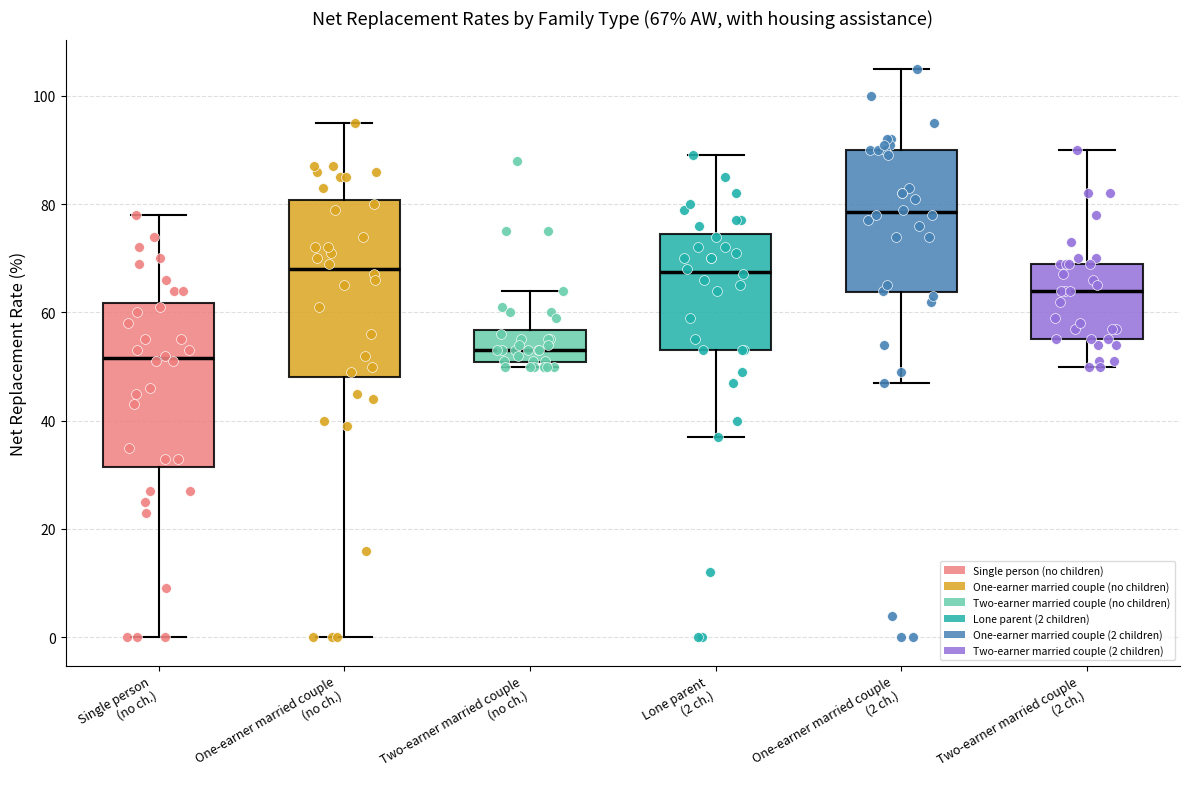

Which box is the tallest, from its lower edge to its upper edge?

One-earner married couple (no ch.)